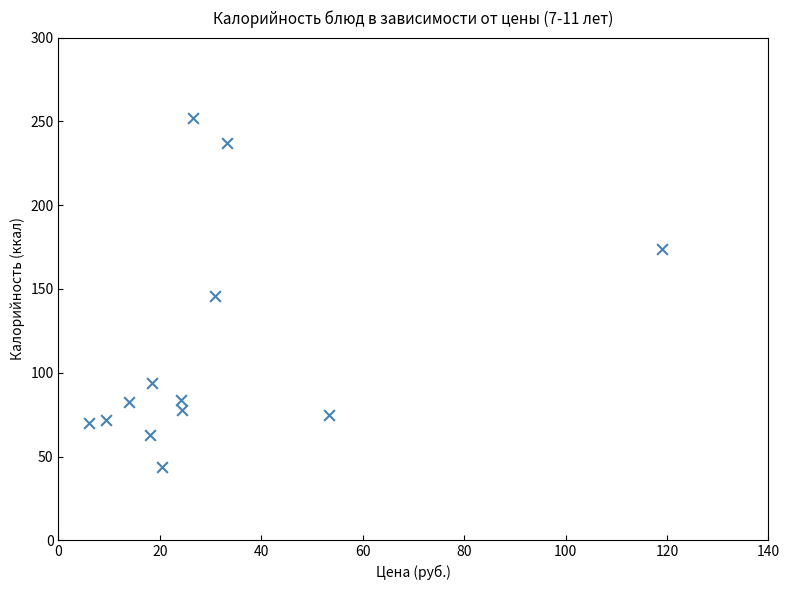

What is the range of X values (max minus min)?

113.1